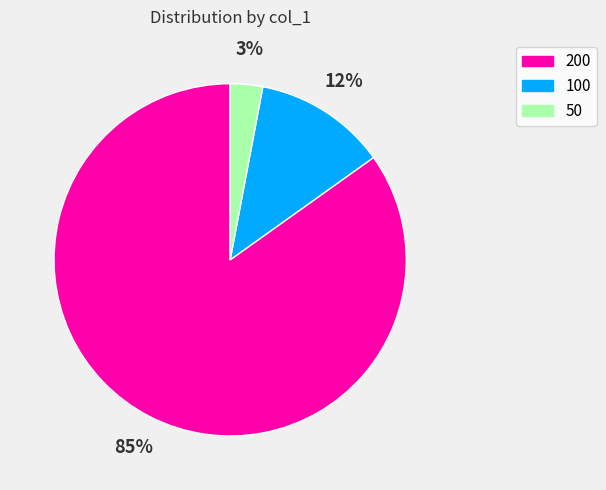

Is the sum of 50 and 100 greater than half?

No